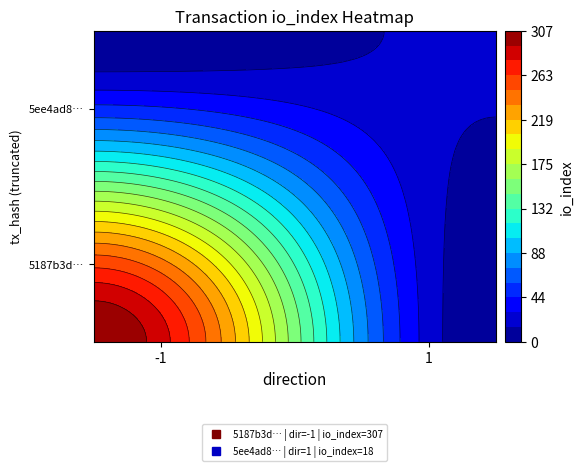

What is the difference between the 5187b3d328649e3074acdddf4353ac32e3f9b5f values at direction and io_index?

308